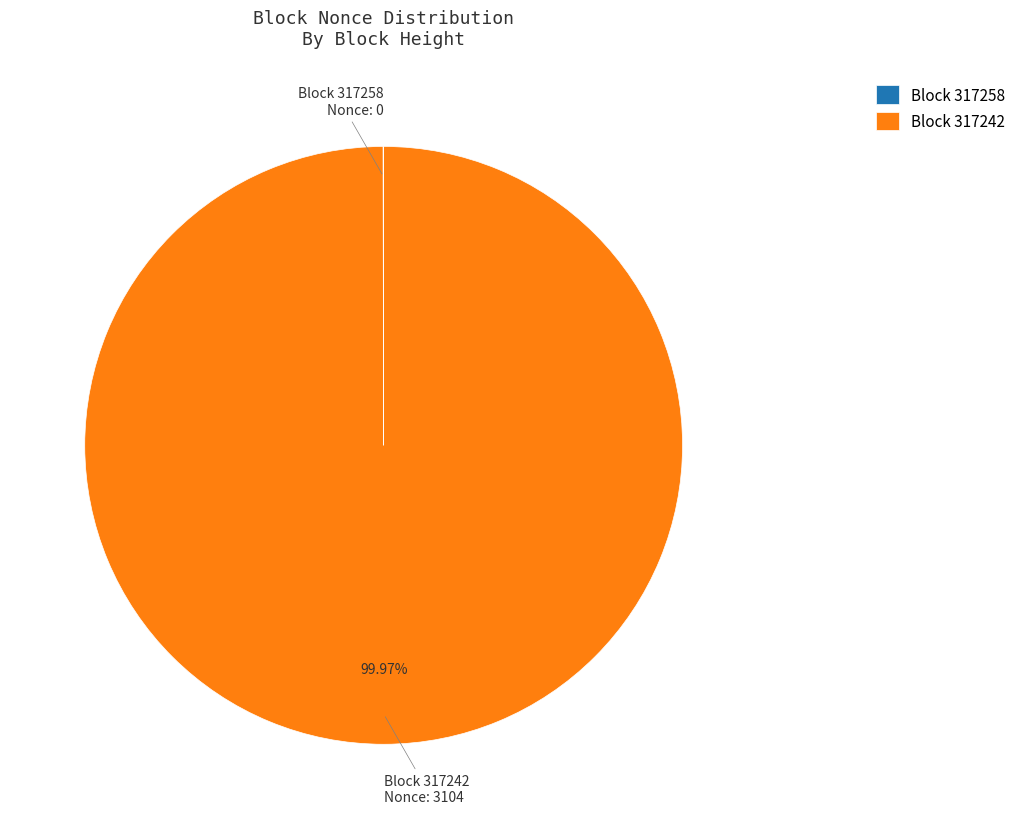

What is the majority slice?

Block 317242